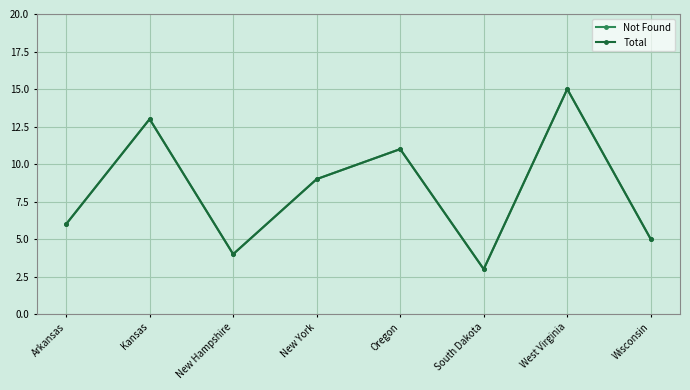

What is the minimum value shown in the chart?

3